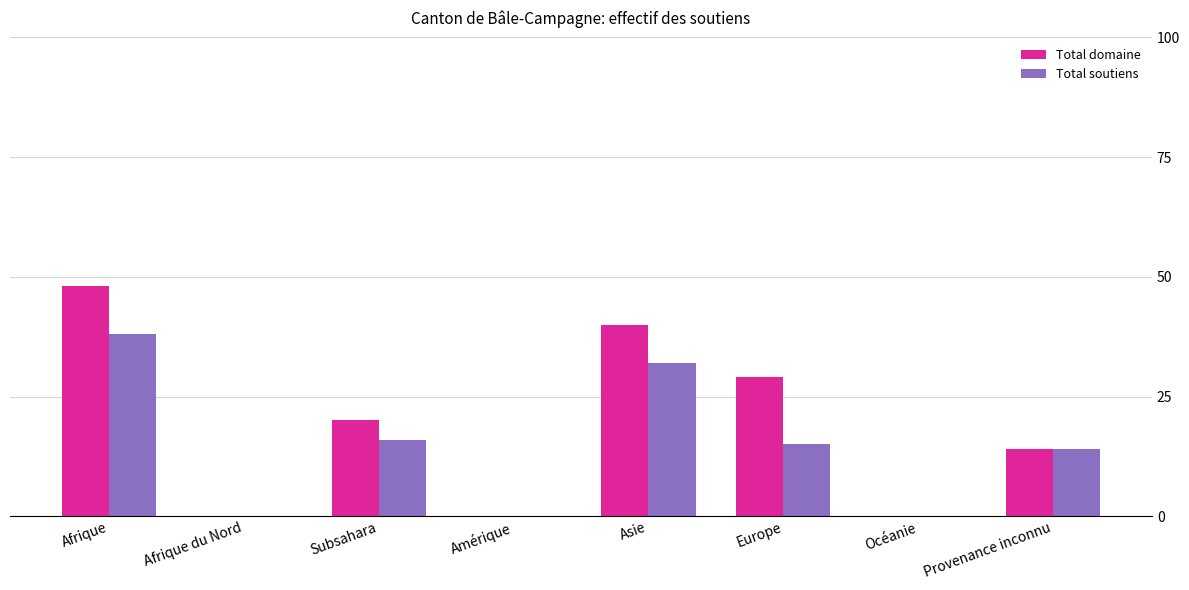

The Total domaine series shows 48 at Afrique. True or false?

True